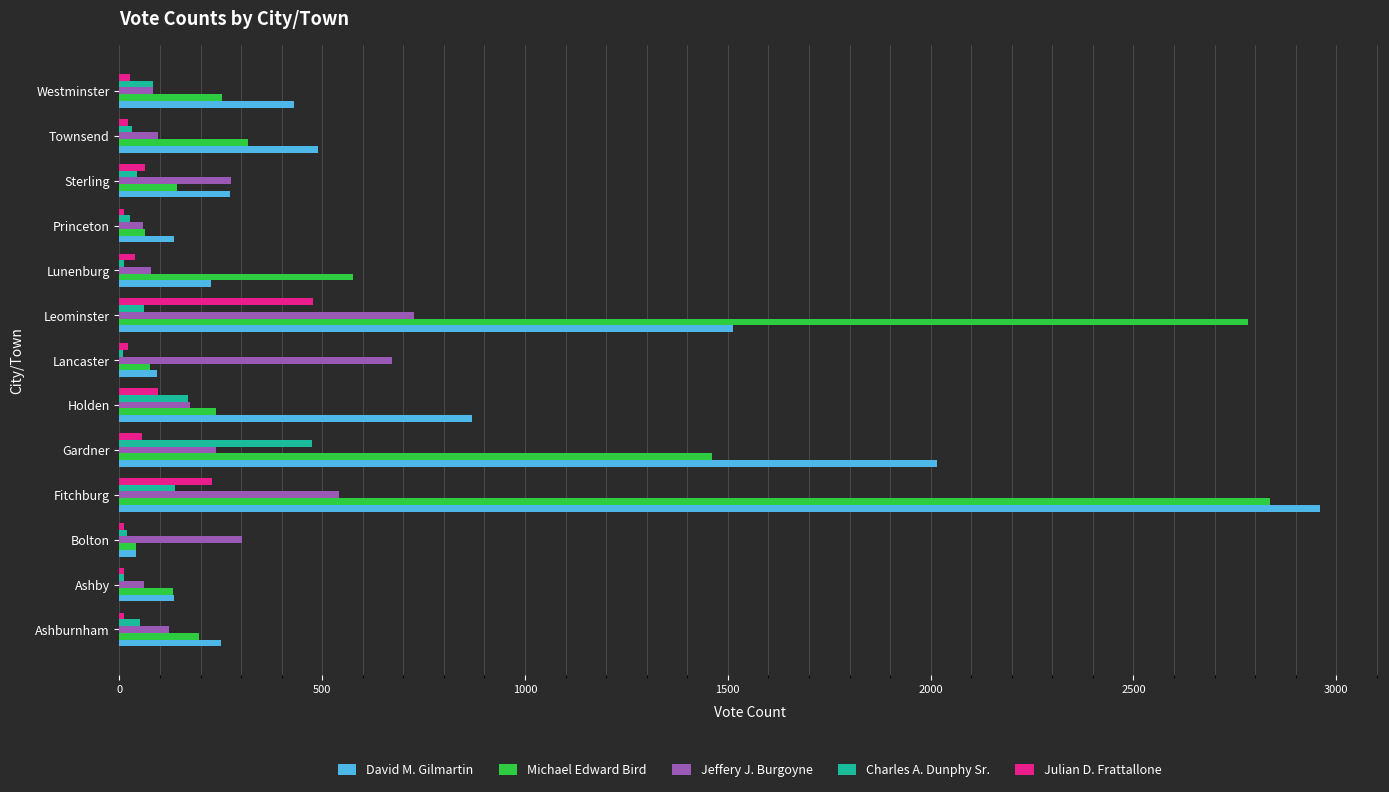

Is the value of Charles A. Dunphy Sr. at Gardner greater than the value of David M. Gilmartin at Holden?

No